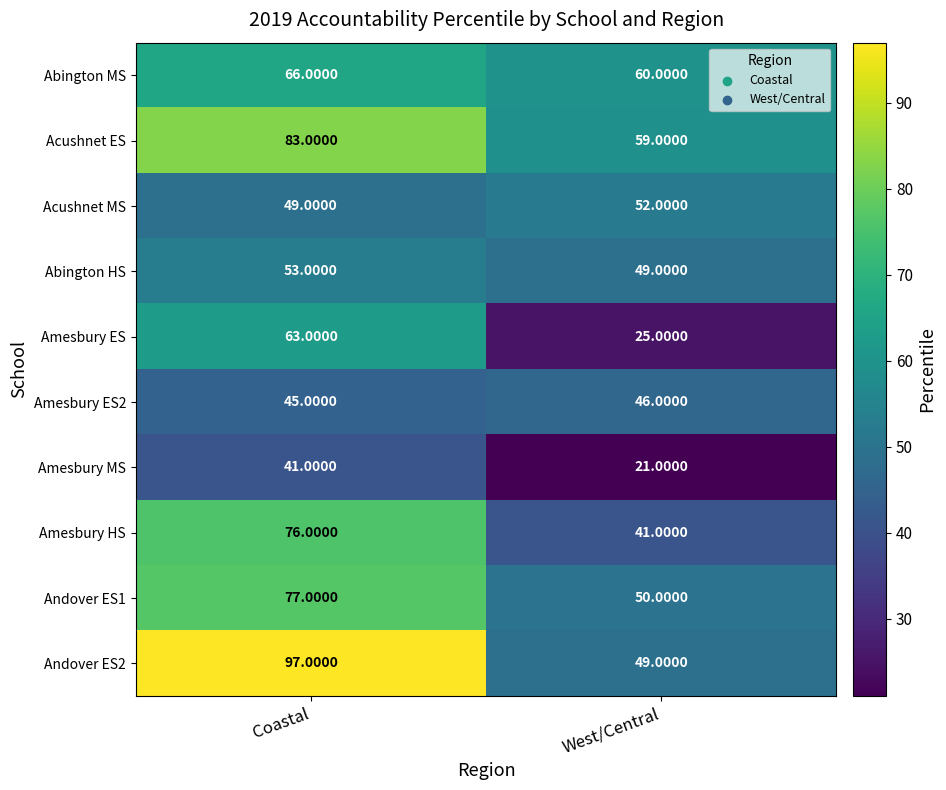

At how many categories does at least one series exceed 92?

1